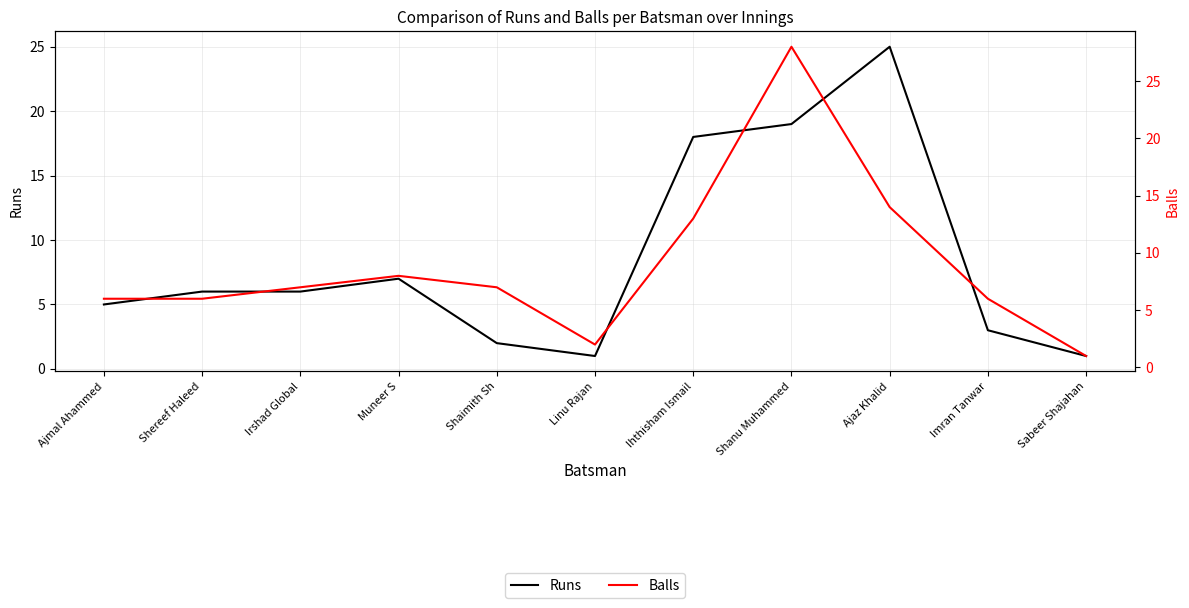

What is the smallest value displayed?

1